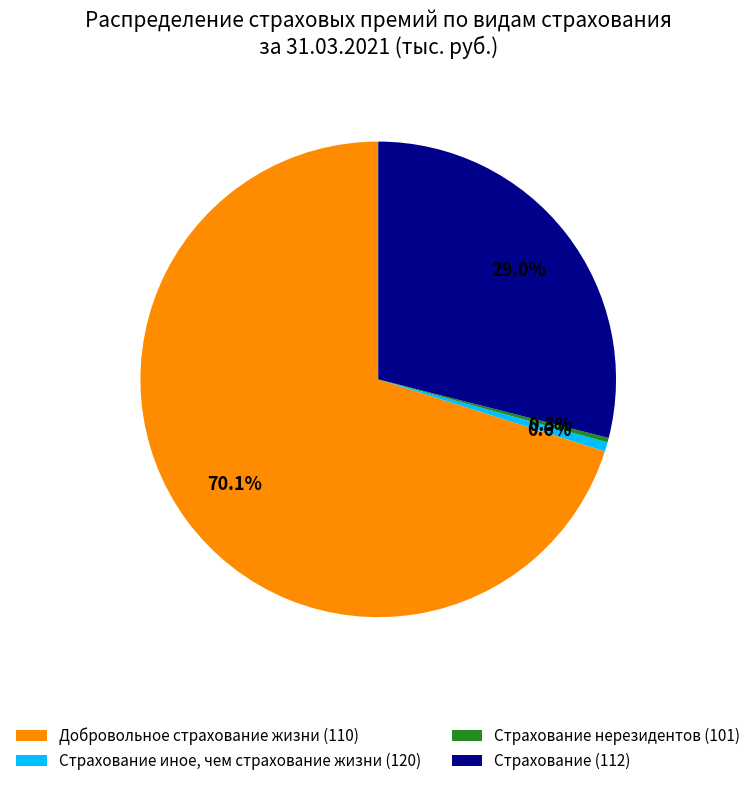

Approximately how many times larger is the value at Страхование (112) compared to Страхование нерезидентов (101)?

93.5